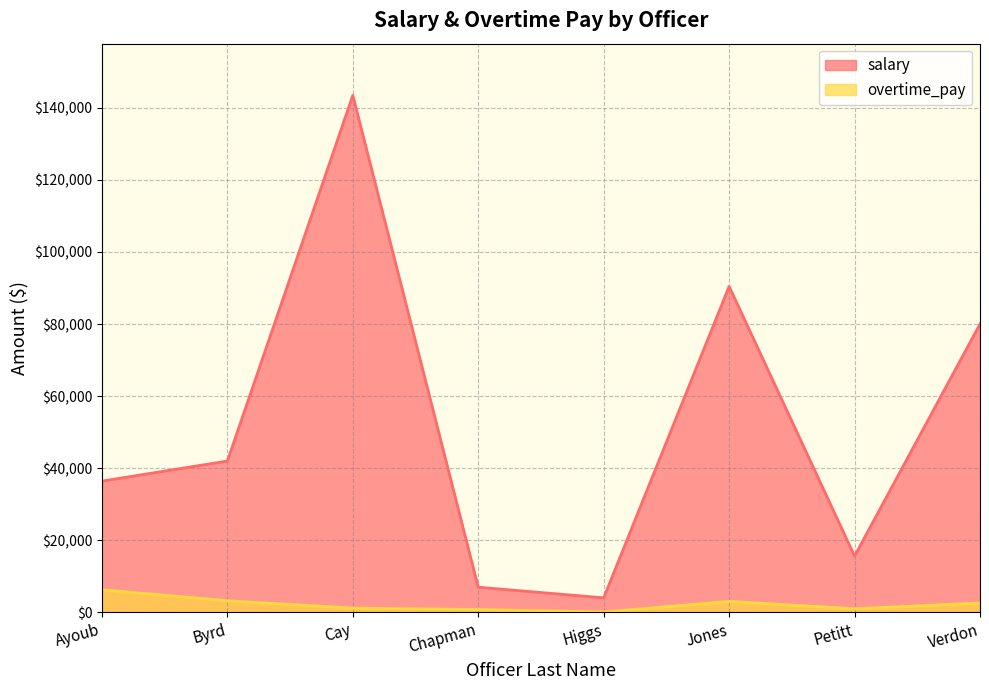

Is the value of salary at Verdon greater than the value of overtime_pay at Ayoub?

Yes